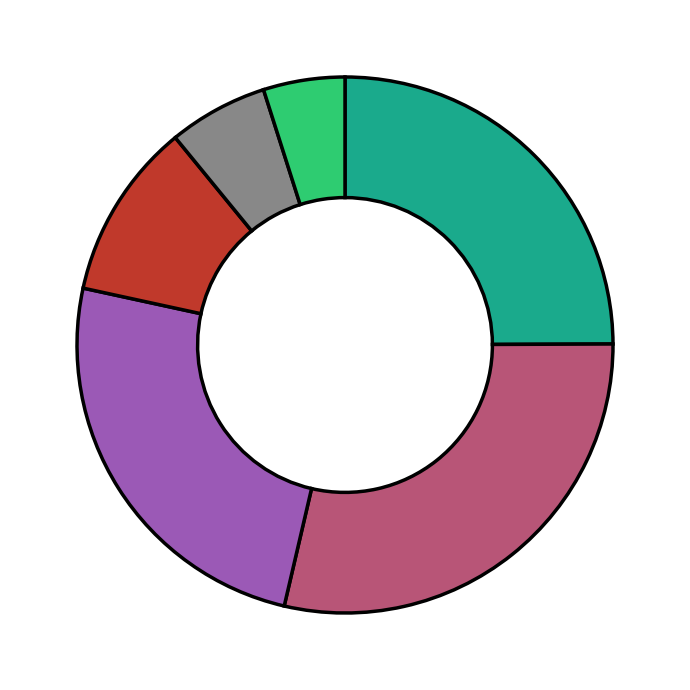

How many slices are in this pie chart?

6